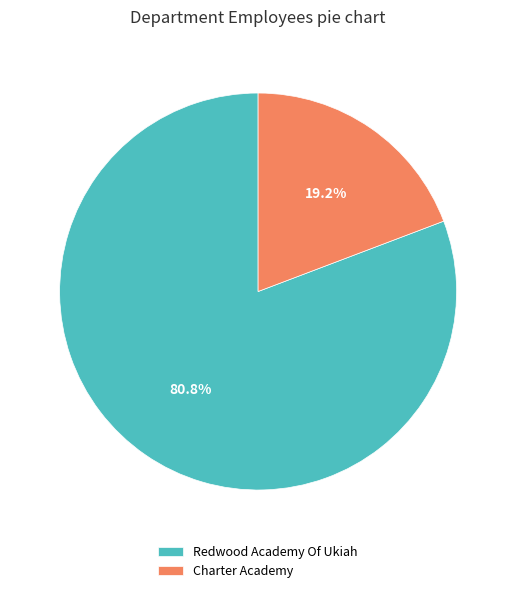

Rank the categories by value from highest to lowest.

Redwood Academy Of Ukiah, Charter Academy